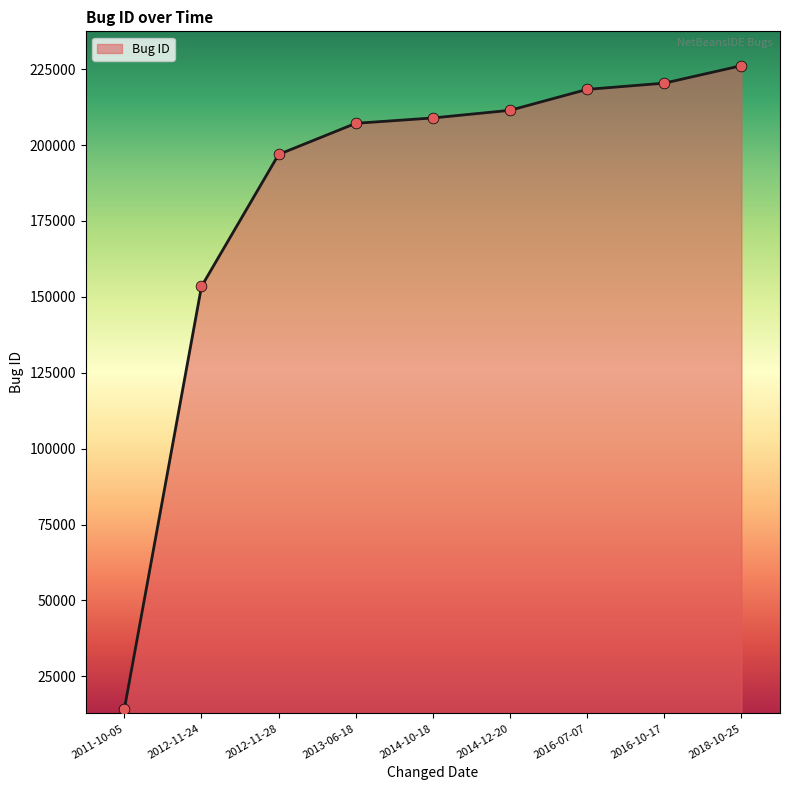

Between 2018-10-25 and 2014-10-18, which is larger?

2018-10-25